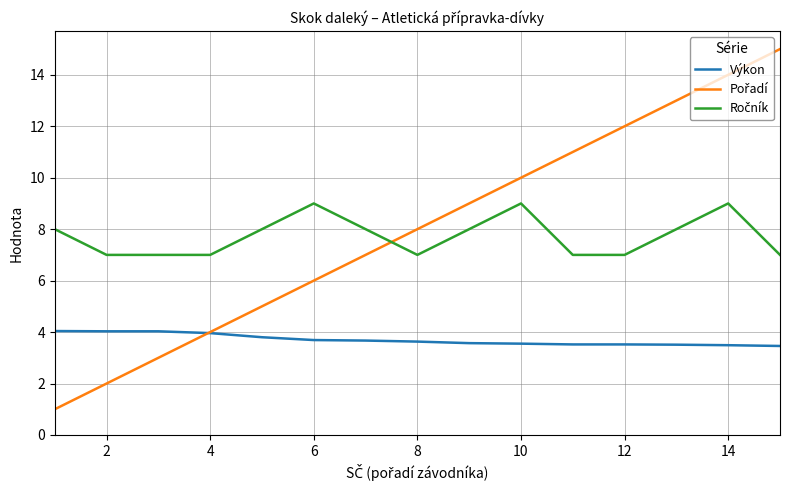

What is the maximum value for Výkon?

4.0